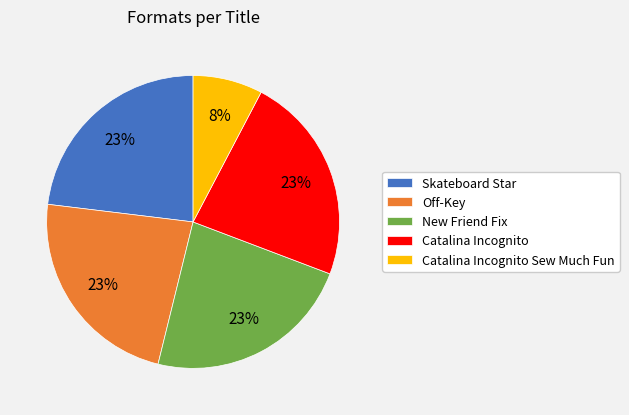

Do Catalina Incognito Sew Much Fun and Skateboard Star together represent more than half of the pie?

No